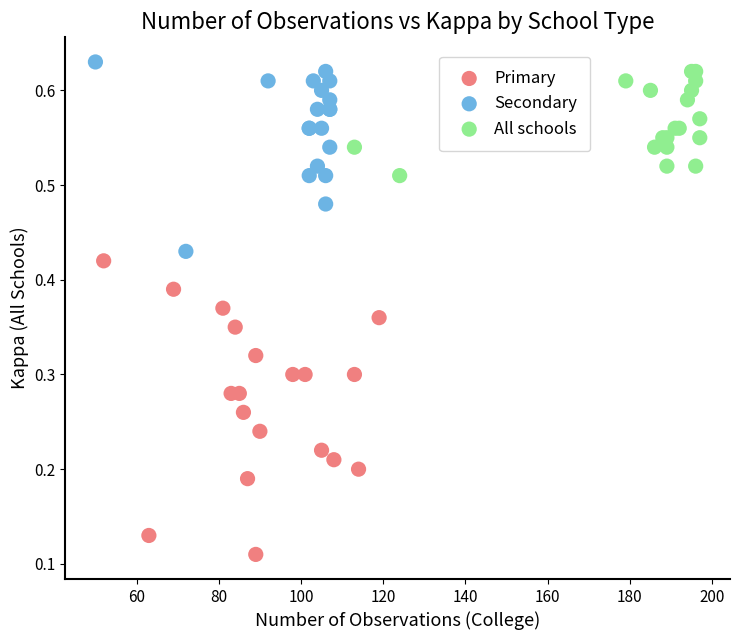

Which series has the widest spread of Y values?

Primary